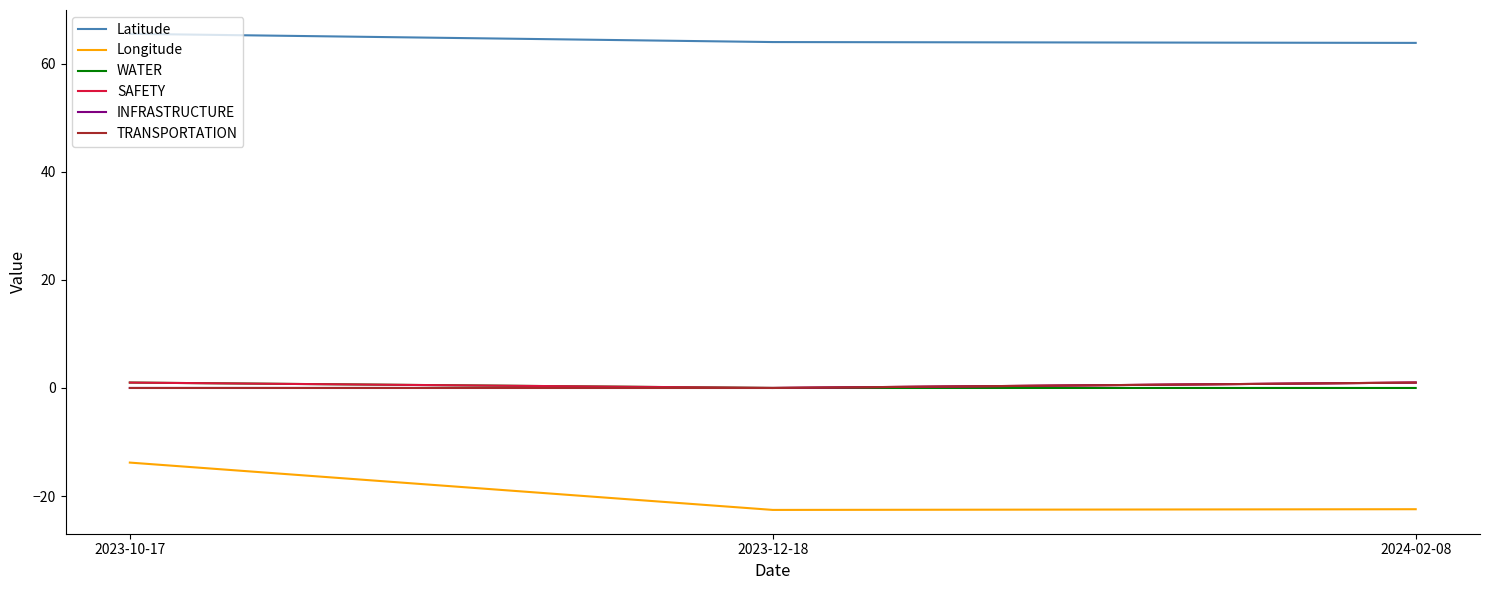

Which series has the largest total across all categories?

Latitude